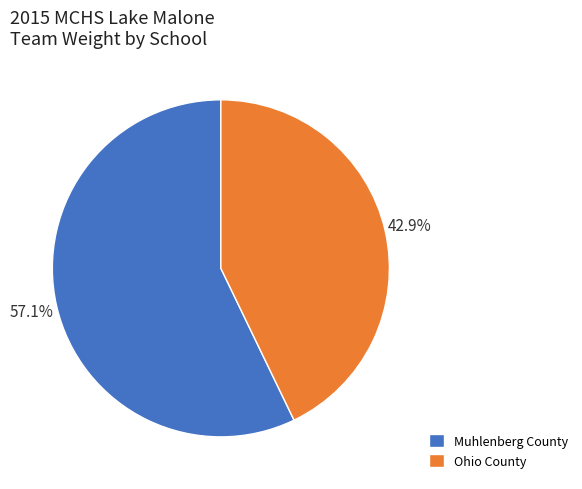

What percentage is the Ohio County slice, to the nearest percent?

43%